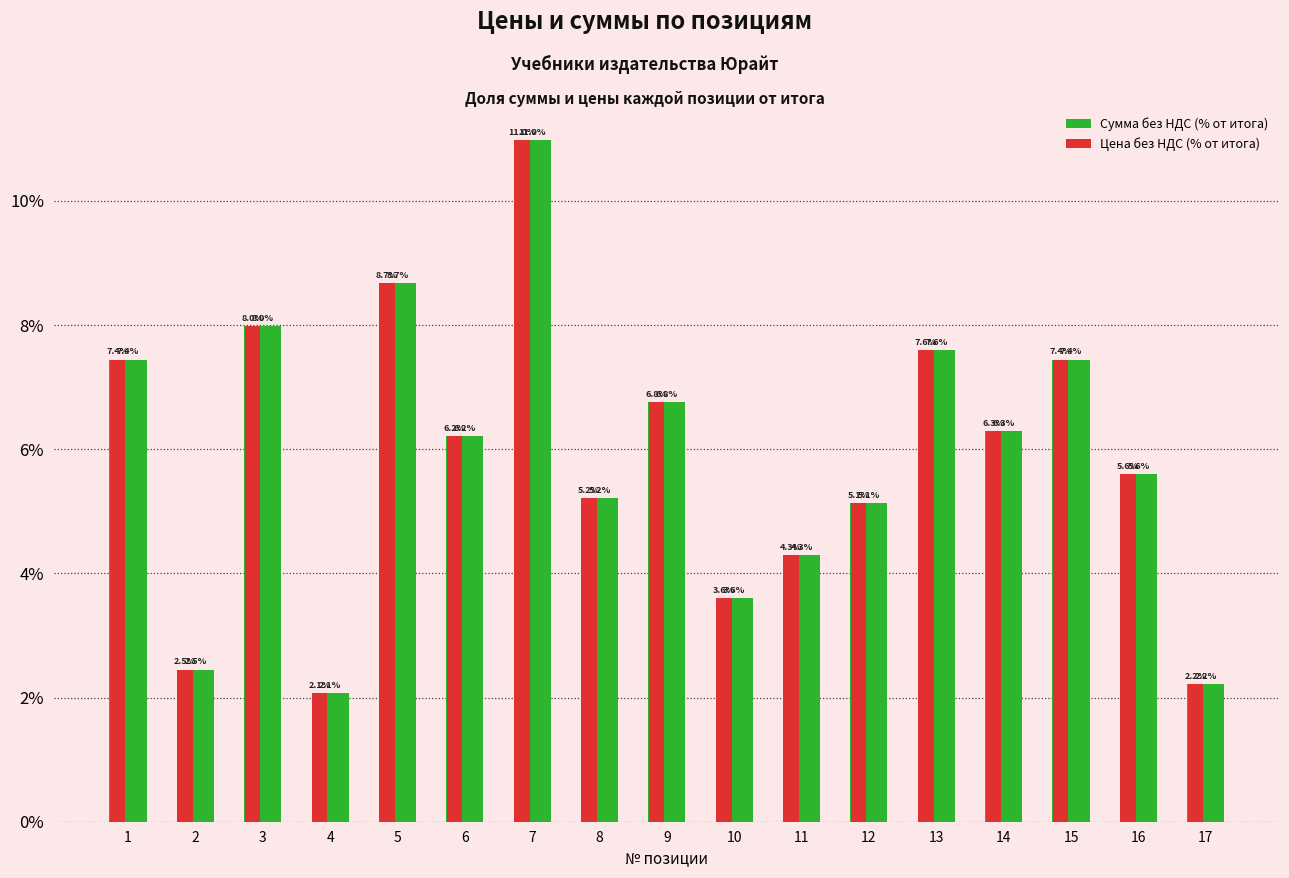

Reading left to right, transcribe all the data shown in this chart.

Сумма без НДС (% от итога): 7.4	2.5	8.0	2.1	8.7	6.2	11.0	5.2	6.8	3.6	4.3	5.1	7.6	6.3	7.4	5.6	2.2
Цена без НДС (% от итога): 7.4	2.5	8.0	2.1	8.7	6.2	11.0	5.2	6.8	3.6	4.3	5.1	7.6	6.3	7.4	5.6	2.2